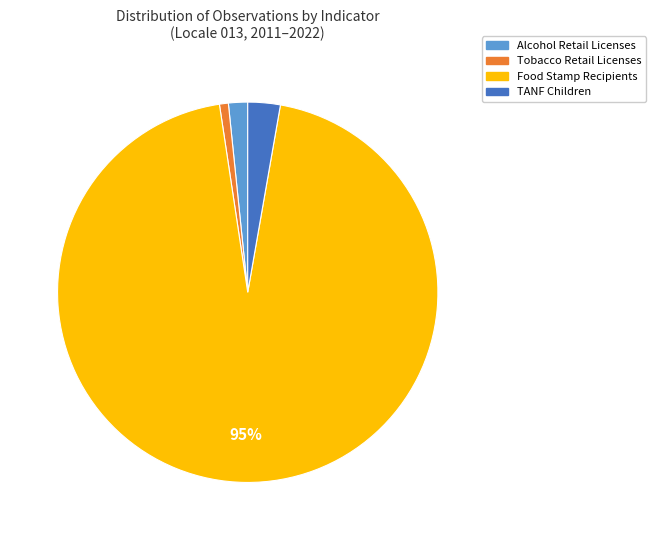

Do TANF Children and Tobacco Retail Licenses together represent more than half of the pie?

No